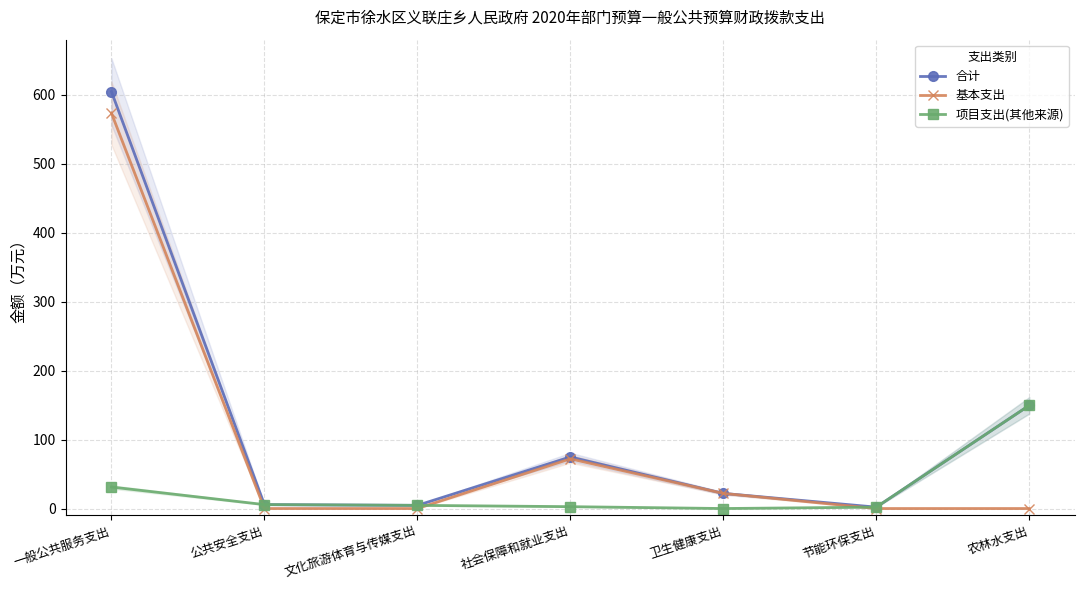

What is the maximum value for 基本支出?

573.6